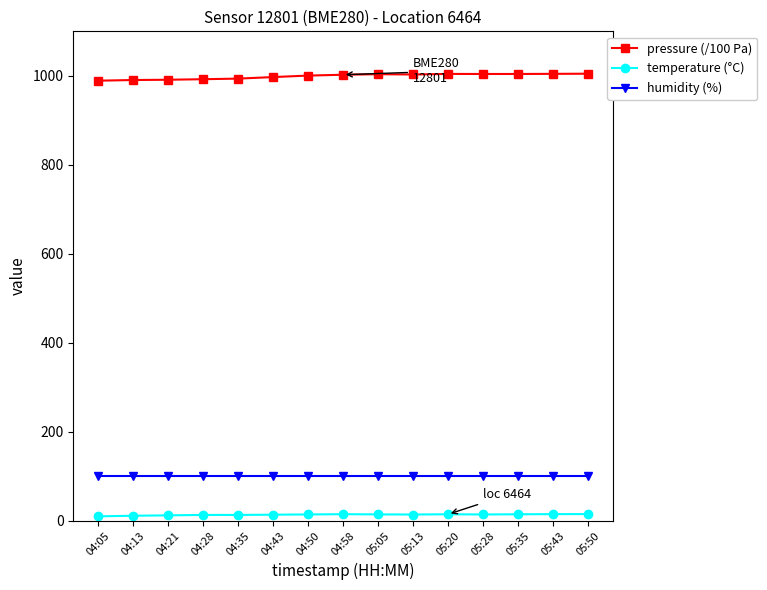

What is the value of the temperature (°C) point at the 6th from the left?

13.5